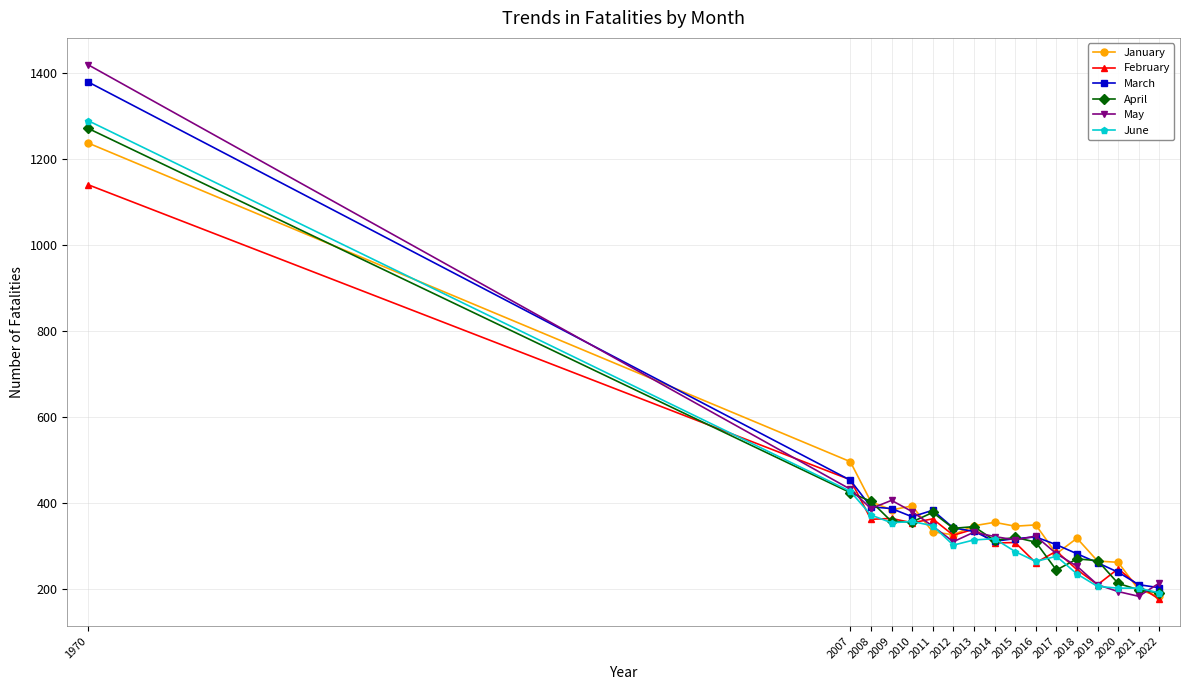

Where is April nearest to the value 731?

2007